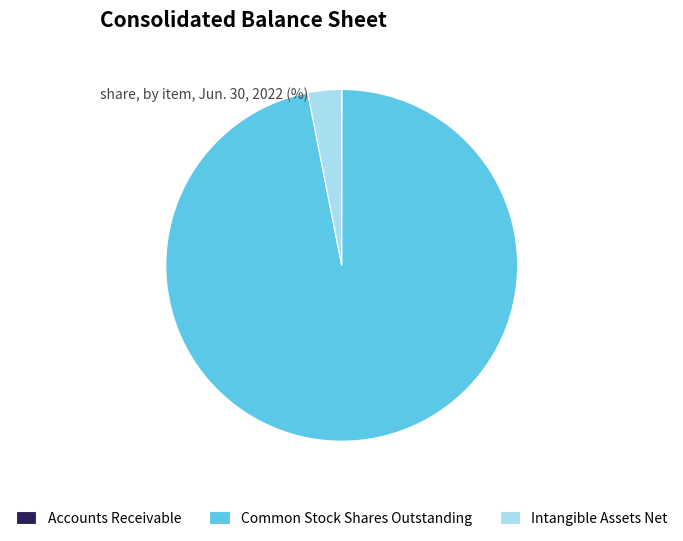

Is it true that Common Stock Shares Outstanding is 85% of the pie?

False